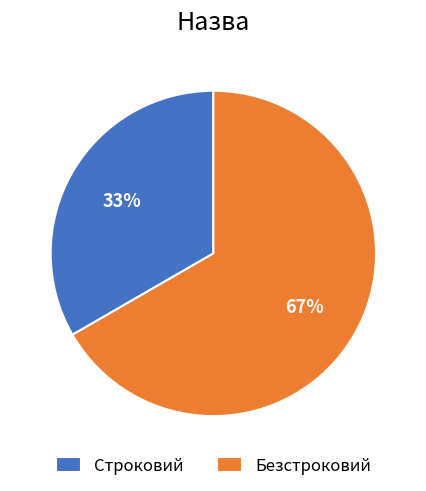

To the nearest percent, what is the average slice percentage?

50%